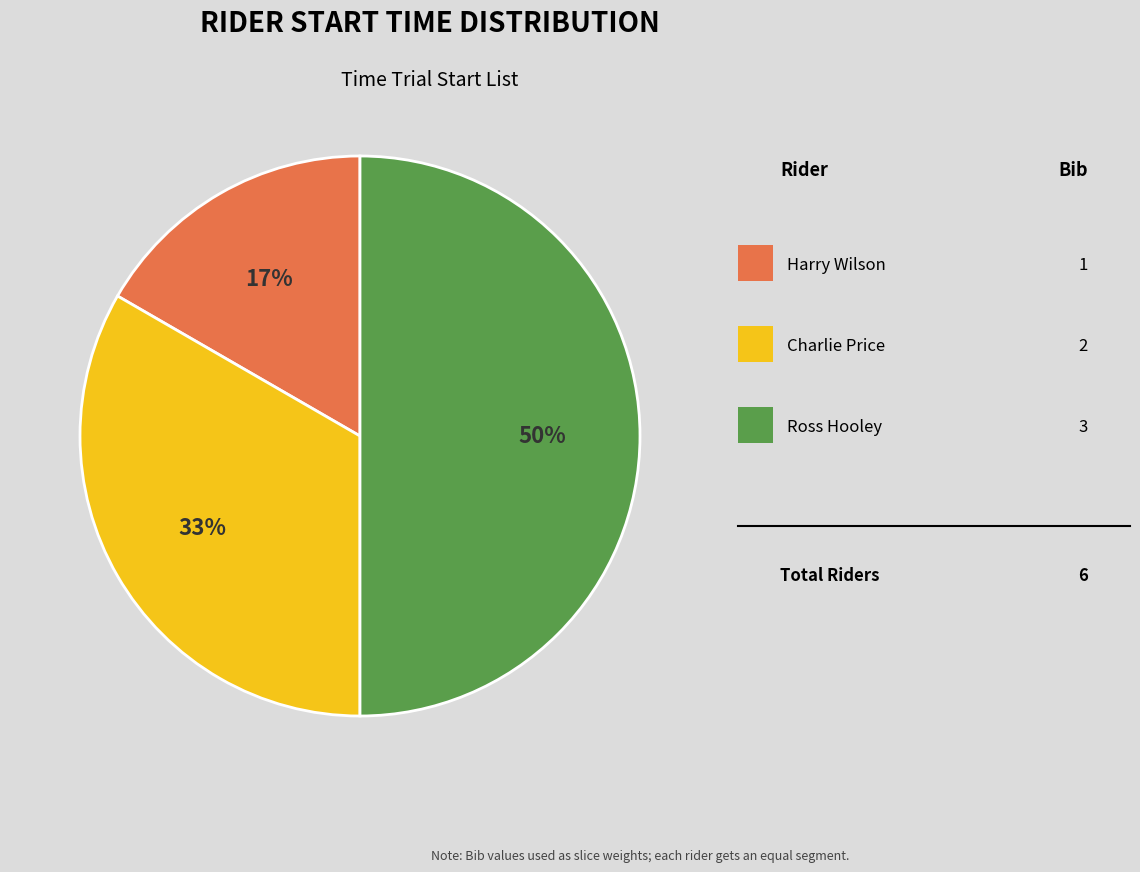

To the nearest percent, what is the difference between the largest and smallest slice percentages?

33%